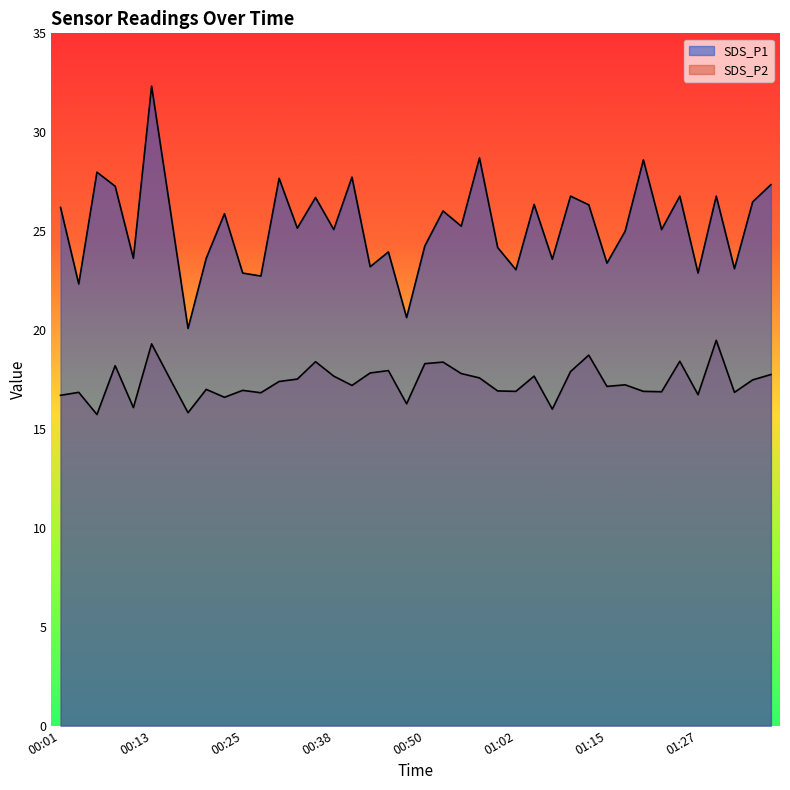

True or false: SDS_P1 and SDS_P2 intersect in this chart.

False